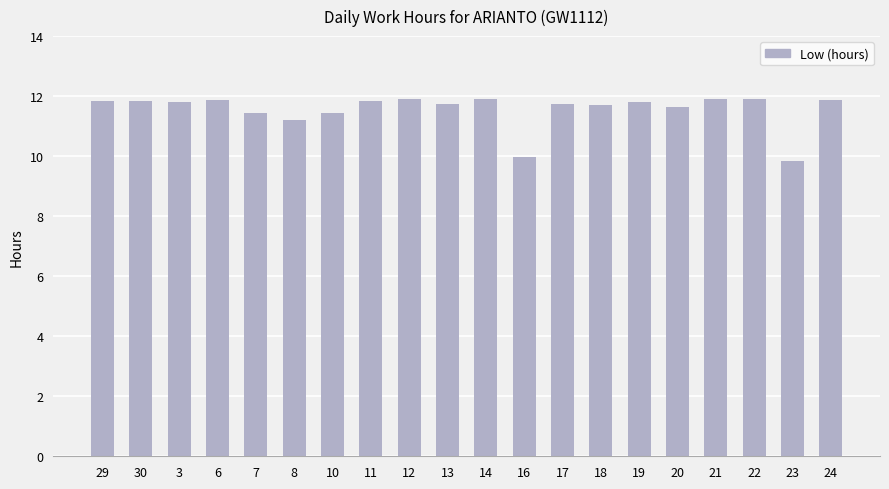

What is the change in value from 6 to 8?

-0.6